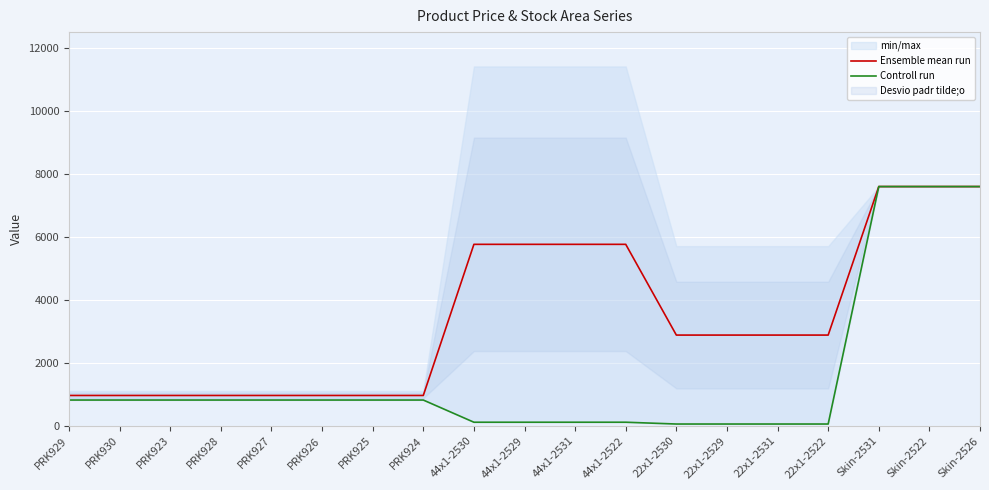

True or false: Controll run and Ensemble mean run cross at least once.

False